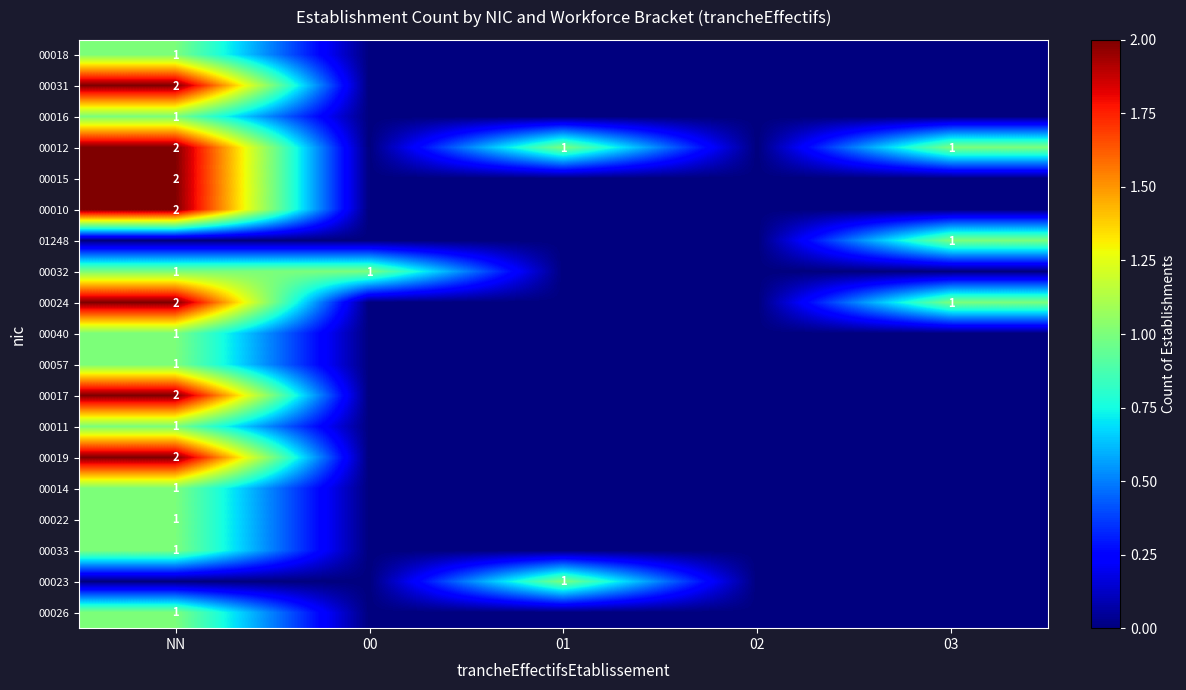

Is it true that 00012 equals 3 at NN?

False